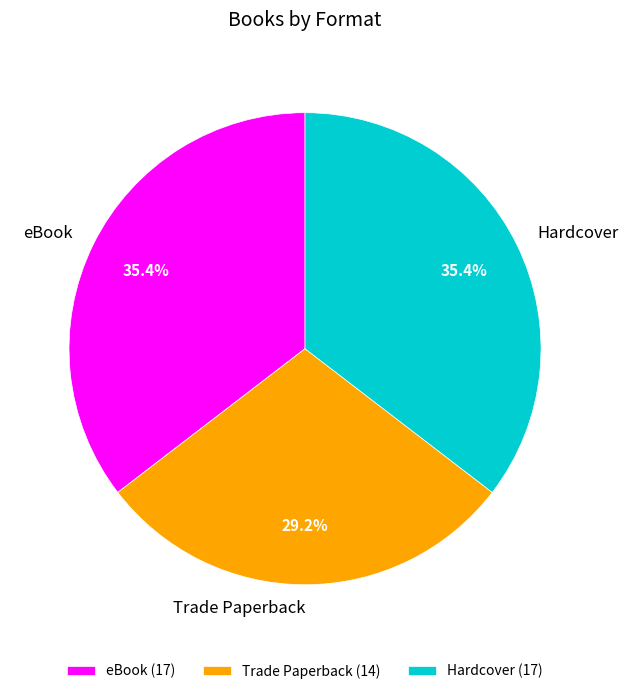

How much of the chart is everything except eBook?

64.6%